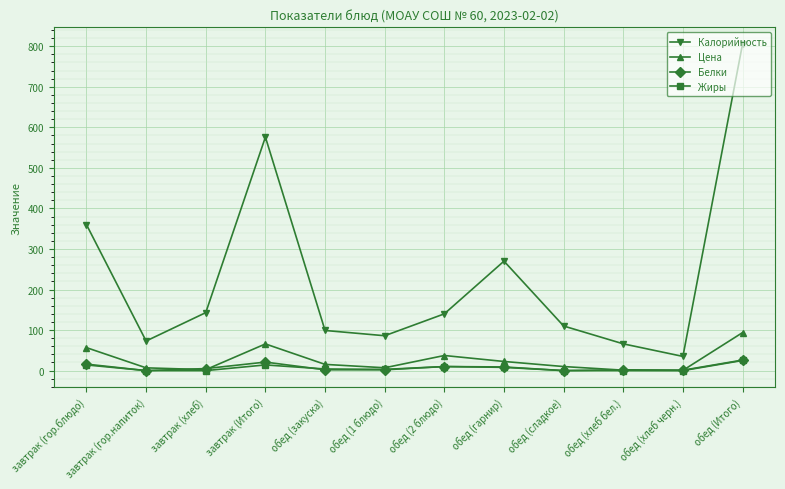

The Калорийность series shows 29.9 at обед (хлеб бел.). True or false?

False